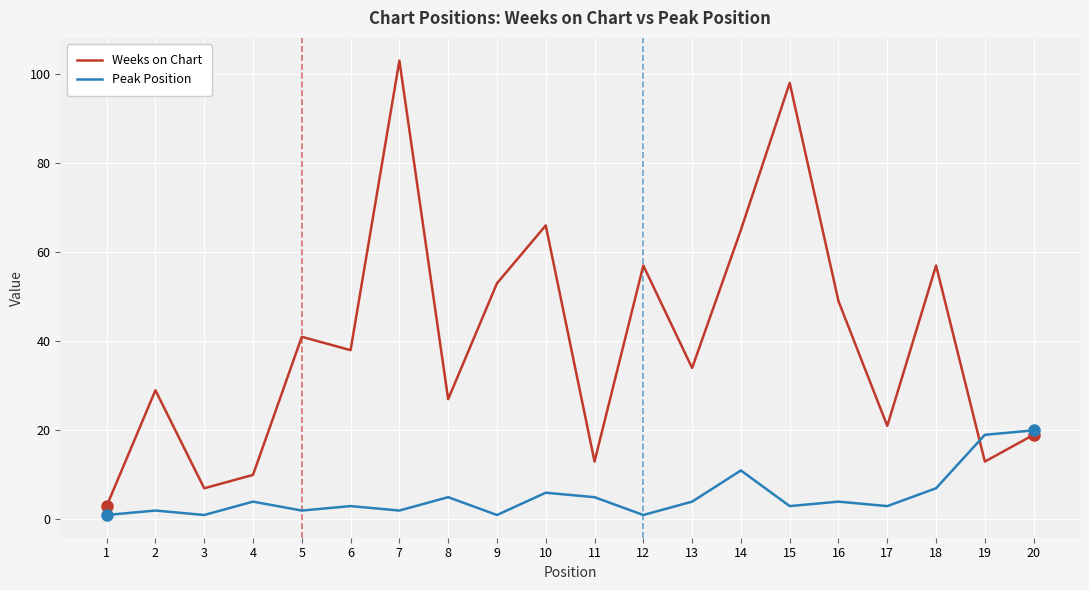

Is the value of Peak Position at 7 greater than the value of Weeks on Chart at 20?

No